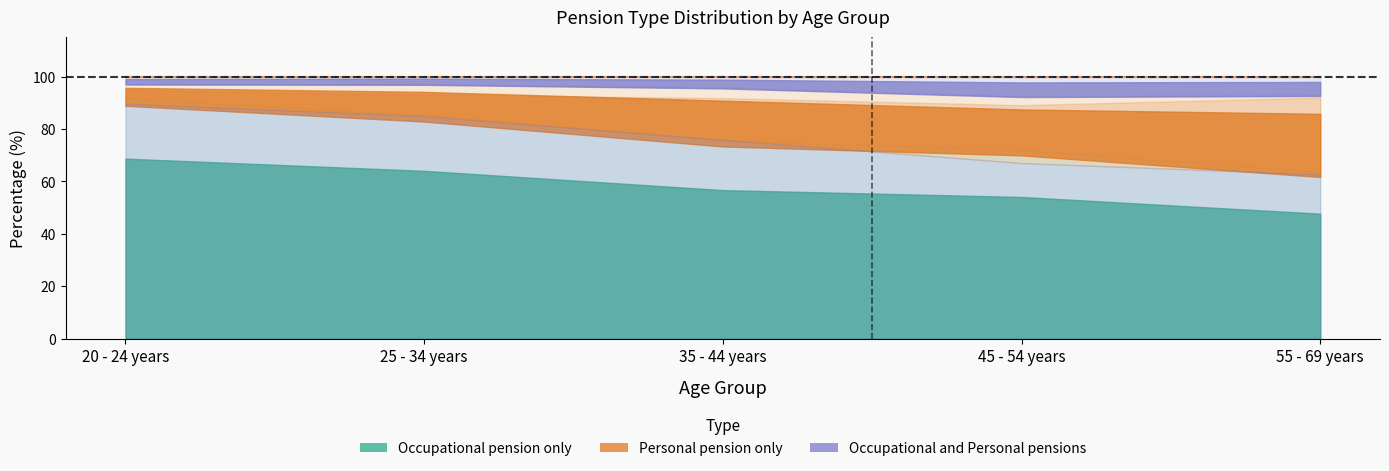

At which label does Occupational and Personal pensions first exceed 4?

35 - 44 years